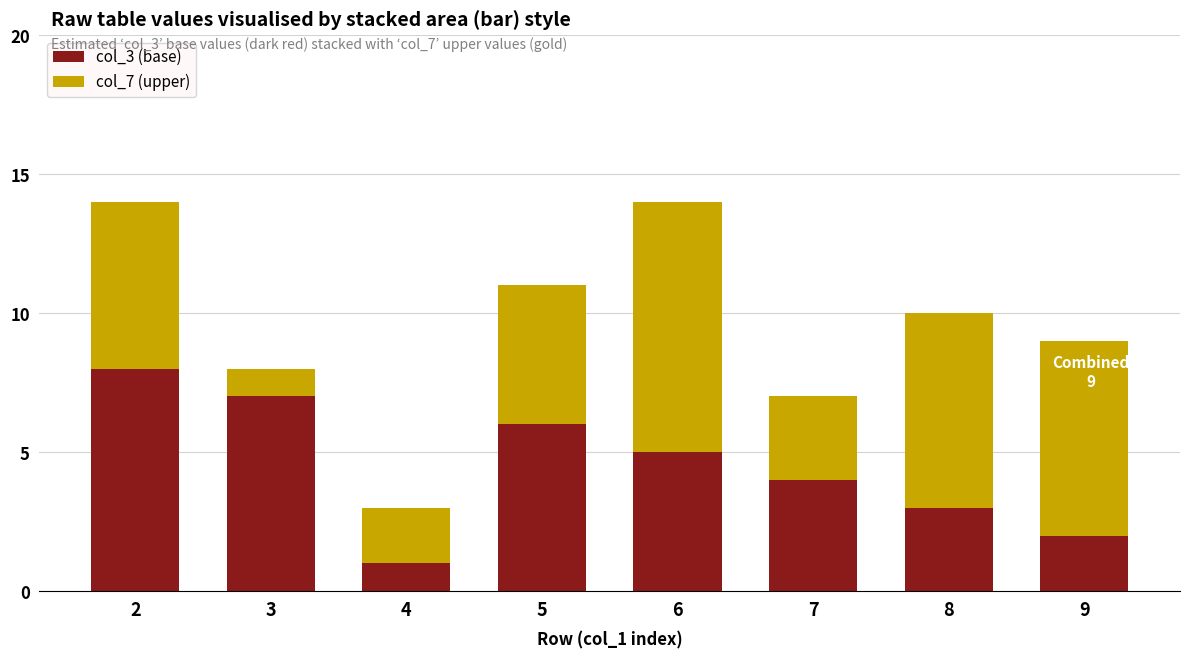

Rank the categories by col_3 (base) value from lowest to highest.

4, 9, 8, 7, 6, 5, 3, 2